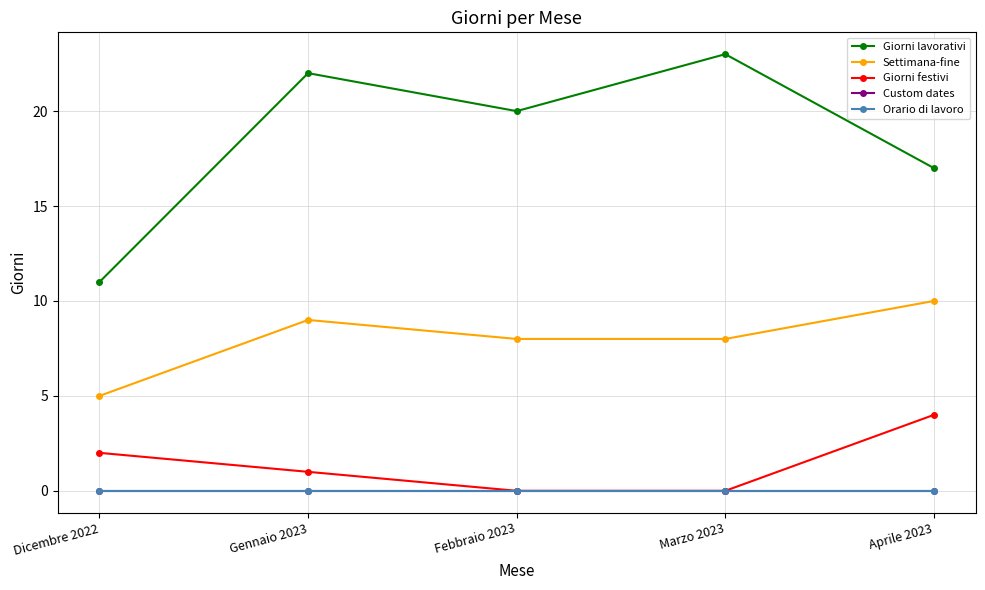

Which category has the lowest value in the Settimana-fine series?

Dicembre 2022